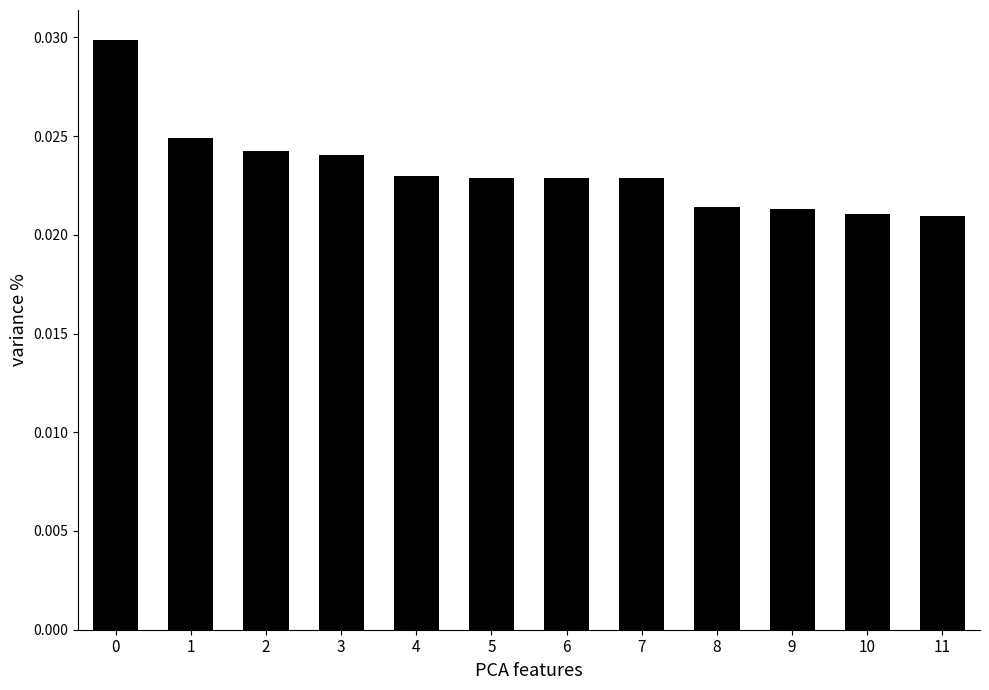

Between 6 and 3, which is larger?

3